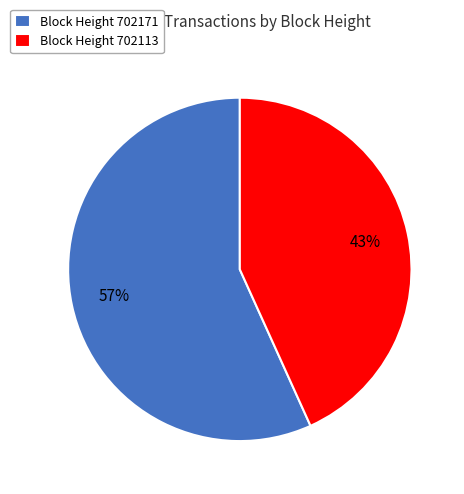

Is it true that Block Height 702171 is 57% of the pie?

True